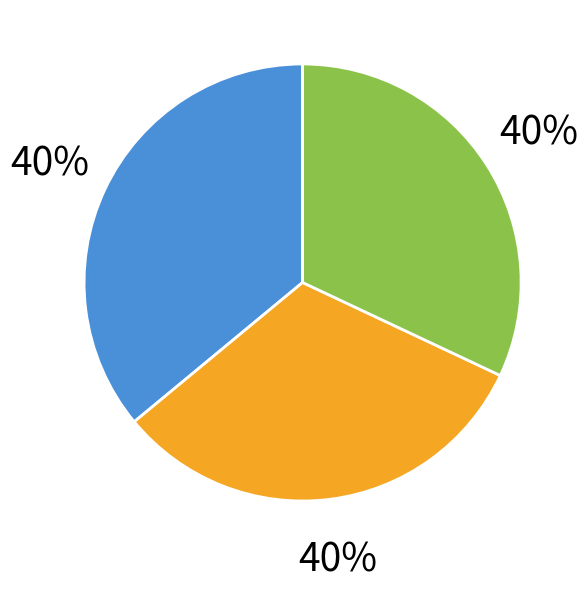

Does 2 account for over 50% of the chart?

No